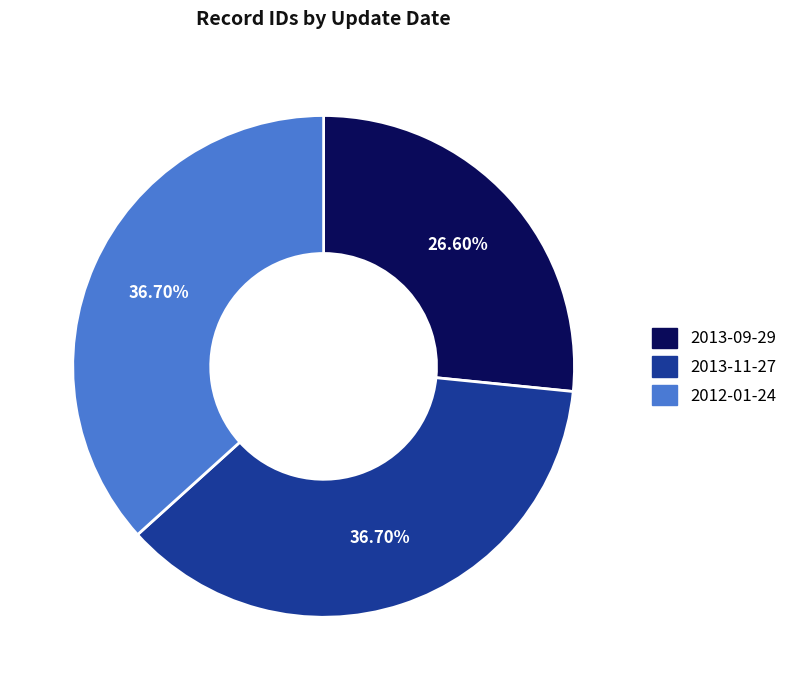

To the nearest percent, what portion does 2013-11-27 represent?

37%